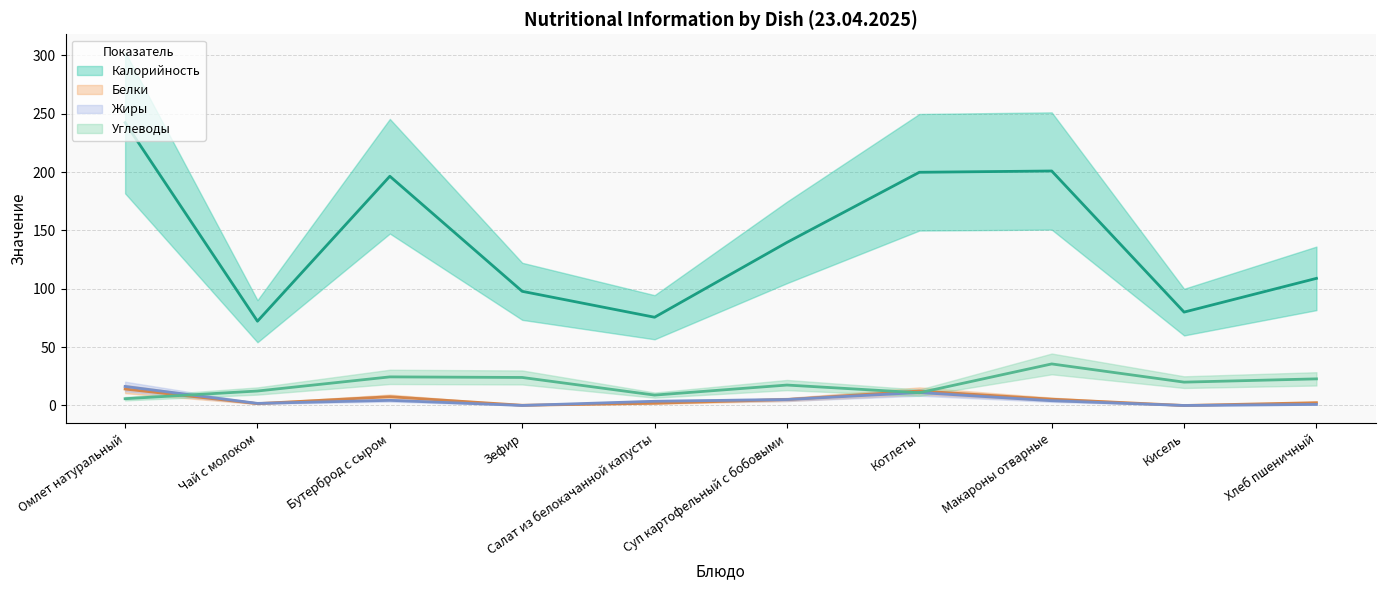

Read the Жиры (mean) value at Котлеты.

11.1